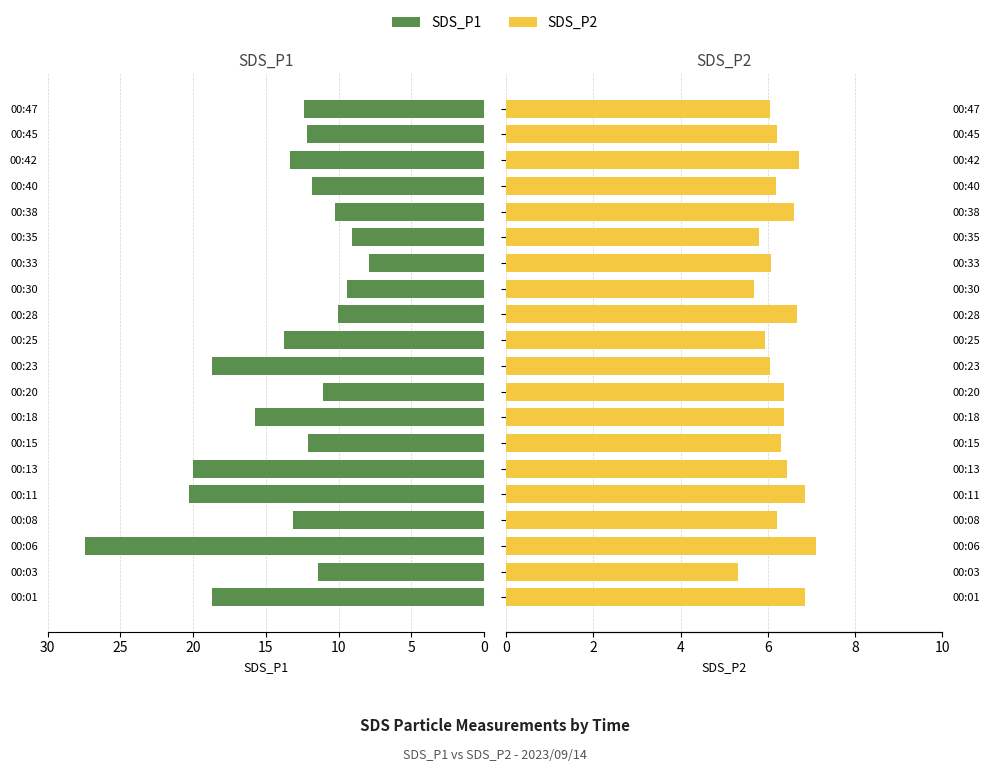

True or false: SDS_P2 has a value of 2.4 at 00:20.

False